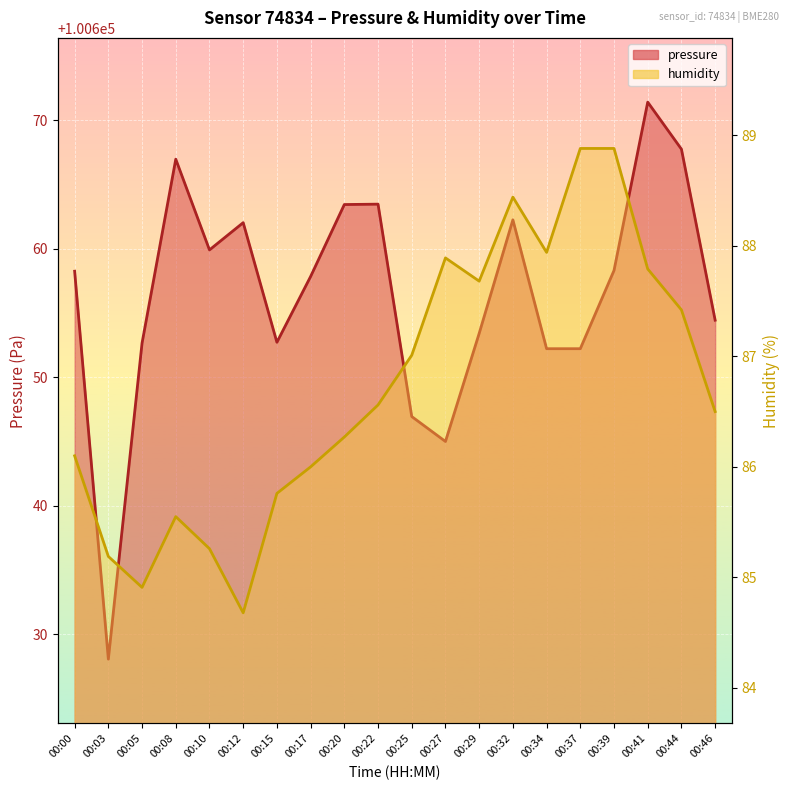

How many lines are shown in the chart?

2